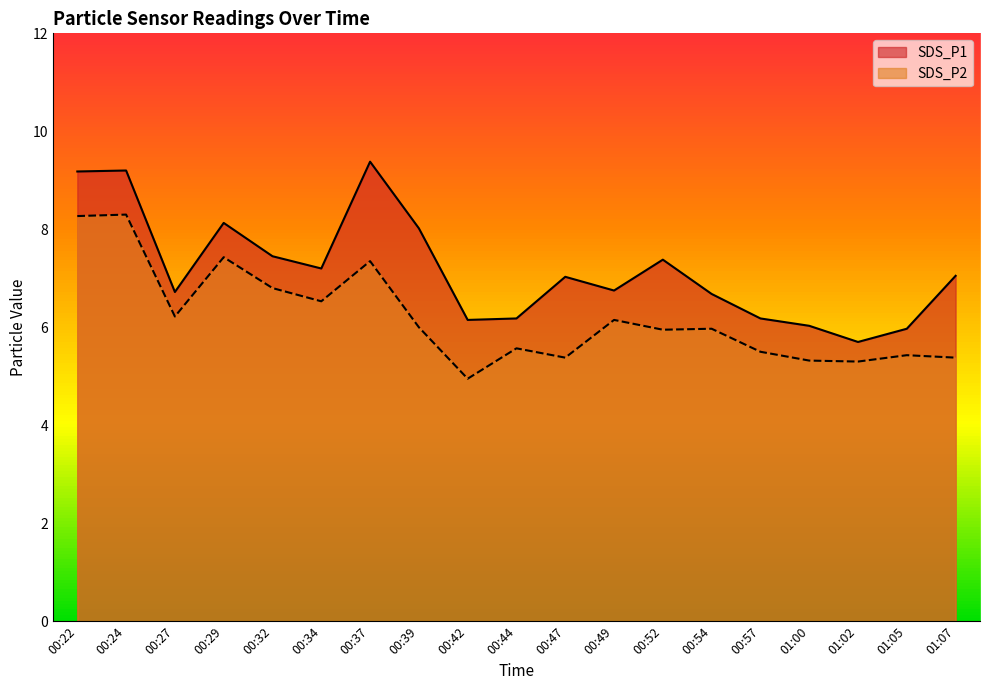

How many categories are shown in the chart?

19